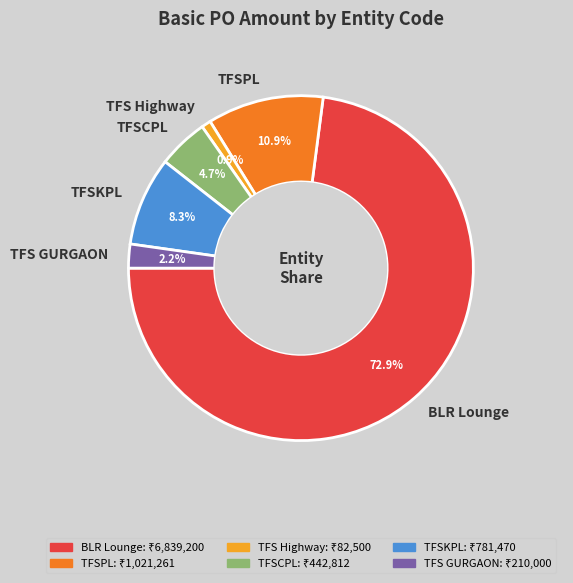

Does TFSPL represent more than half of the total?

No